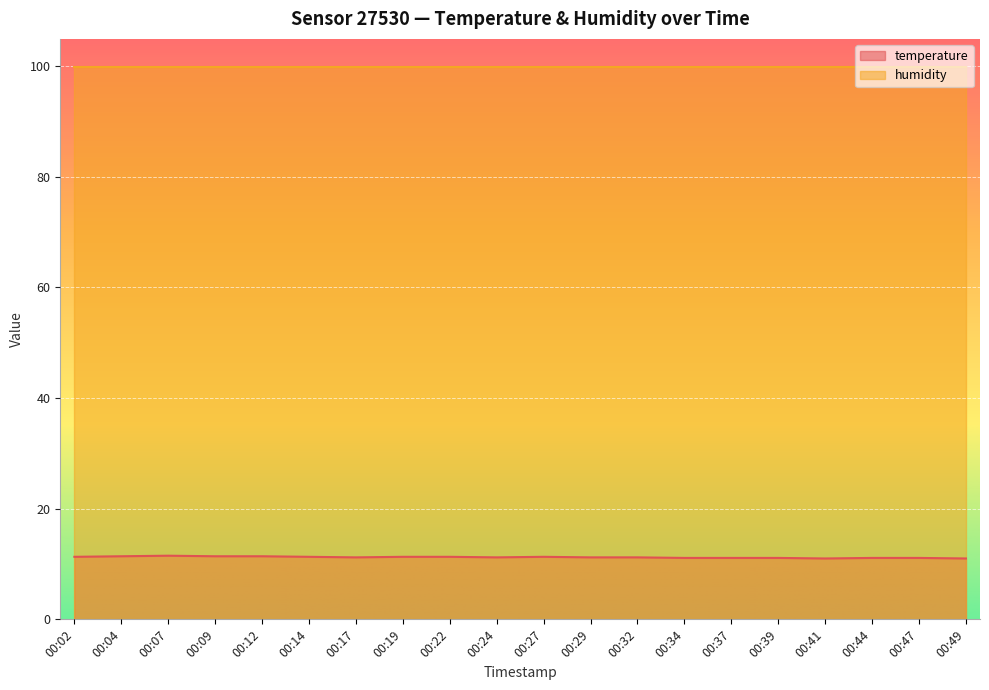

True or false: the data shows 19.3 at 00:49.

False